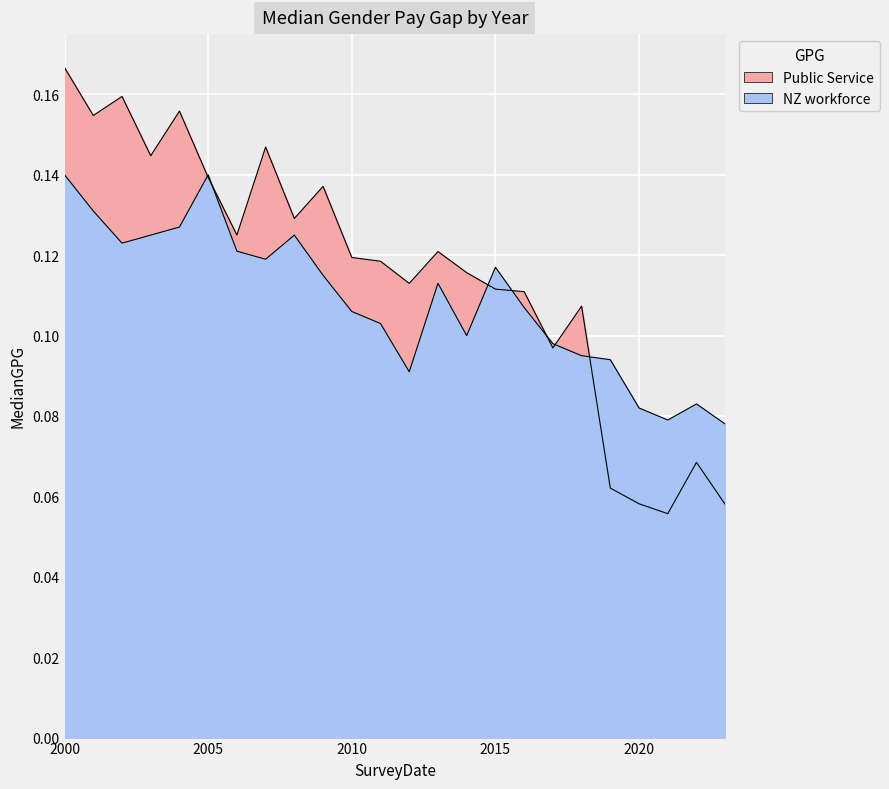

Reading left to right, transcribe all the data shown in this chart.

Public Service: 2000=0.2	2001=0.2	2002=0.2	2003=0.1	2004=0.2	2005=0.1	2006=0.1	2007=0.1	2008=0.1	2009=0.1	2010=0.1	2011=0.1	2012=0.1	2013=0.1	2014=0.1	2015=0.1	2016=0.1	2017=0.1	2018=0.1	2019=0.1	2020=0.1	2021=0.1	2022=0.1	2023=0.1
NZ workforce: 2000=0.1	2001=0.1	2002=0.1	2003=0.1	2004=0.1	2005=0.1	2006=0.1	2007=0.1	2008=0.1	2009=0.1	2010=0.1	2011=0.1	2012=0.1	2013=0.1	2014=0.1	2015=0.1	2016=0.1	2017=0.1	2018=0.1	2019=0.1	2020=0.1	2021=0.1	2022=0.1	2023=0.1